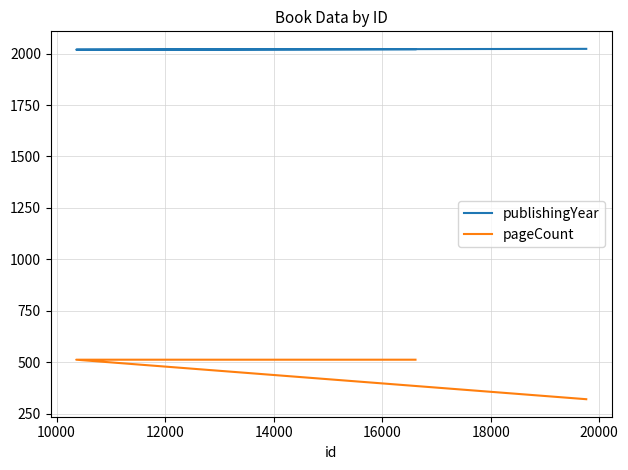

What is the value of the publishingYear point at the 3rd from the left?

2021